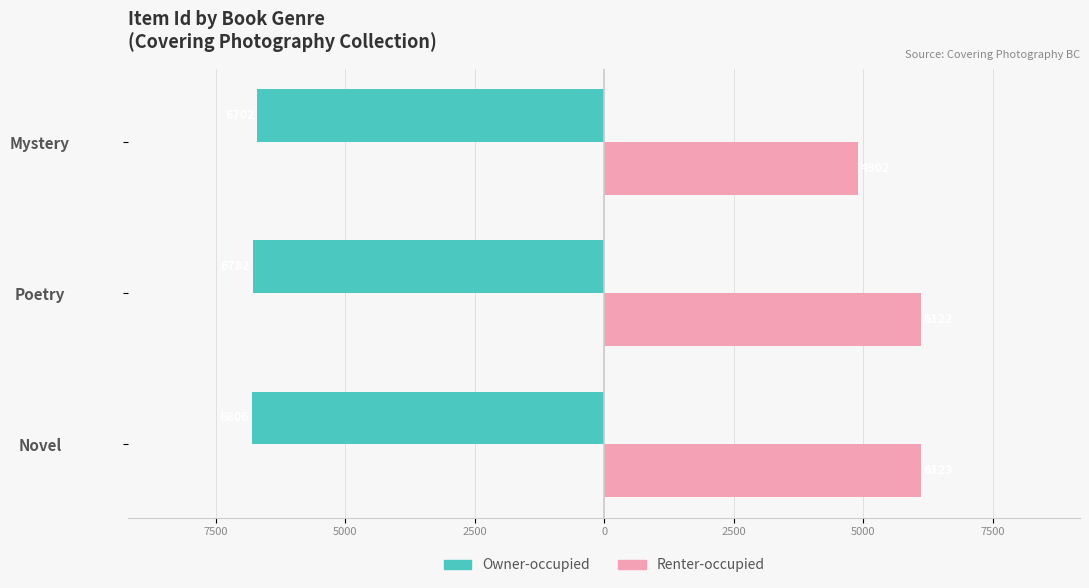

List the series in order of their peak value, lowest first.

Owner-occupied, Renter-occupied